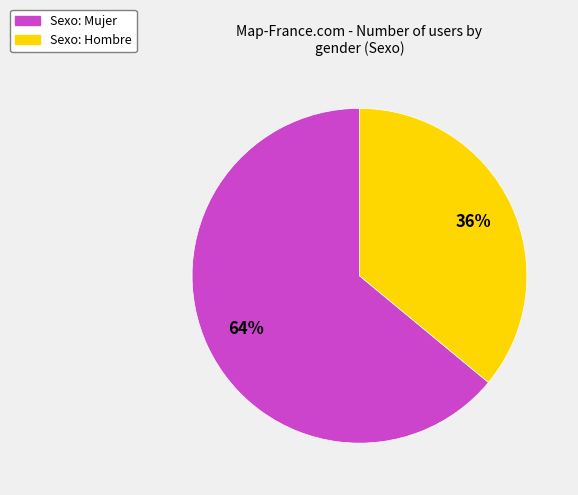

To the nearest percent, what is the difference between the largest and smallest slice percentages?

28%